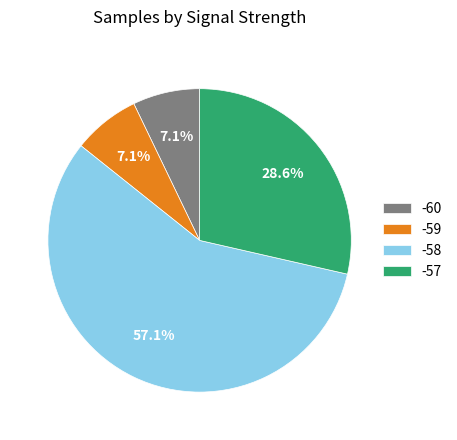

Does -57 represent more than half of the total?

No